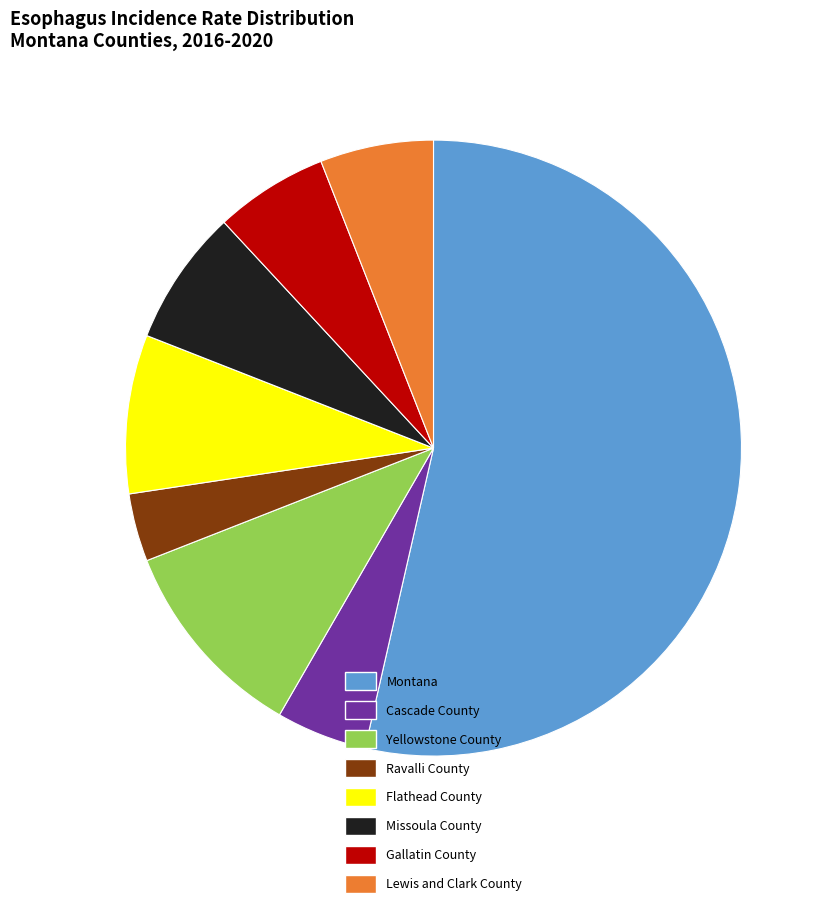

Which has a higher value, Gallatin County or Montana?

Montana